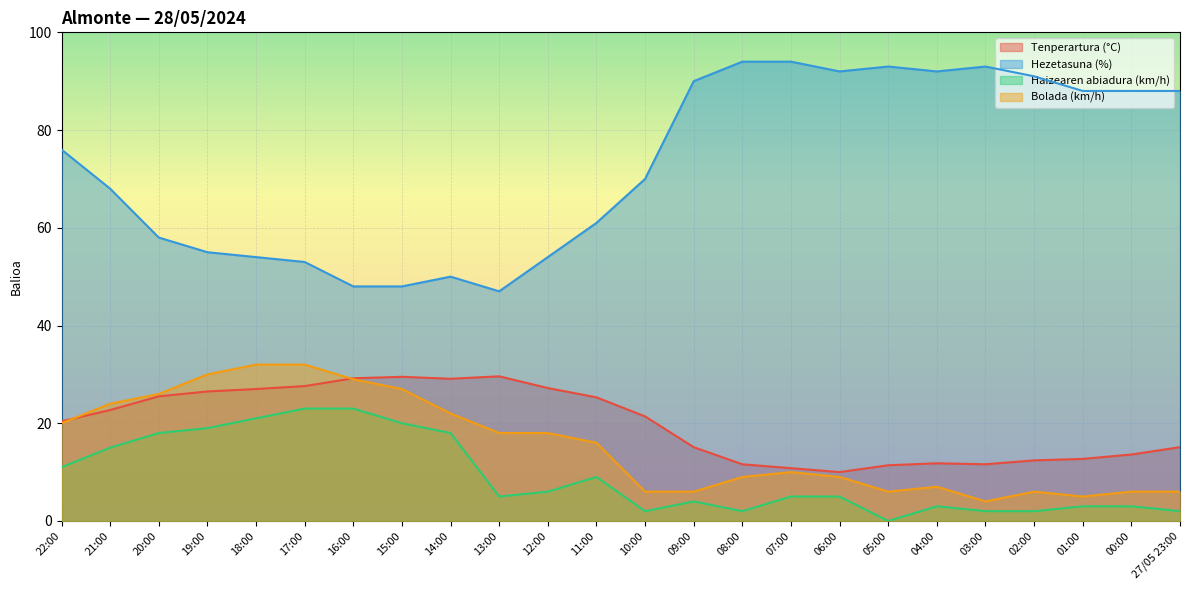

Which label corresponds to the smallest value in the chart?

05:00